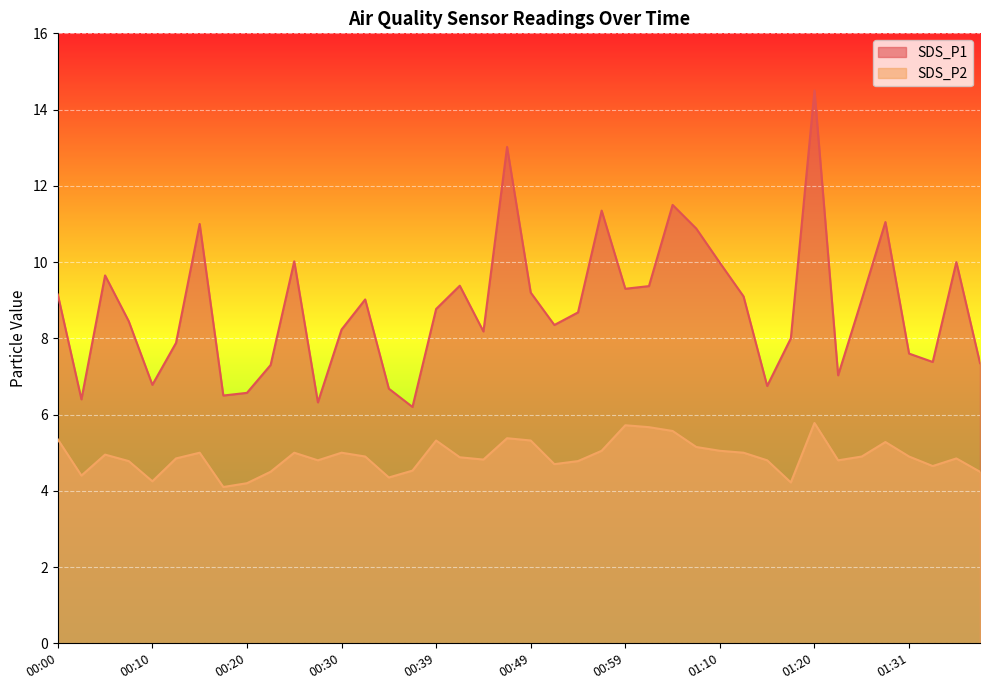

Which category has the lowest value across all series?

00:17